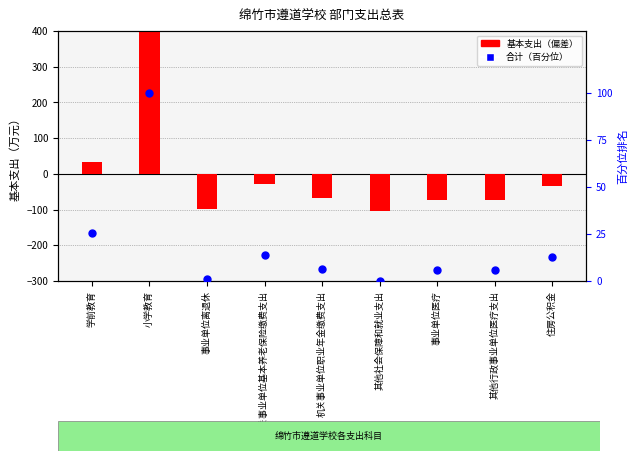

At how many categories does at least one series exceed 284?

1